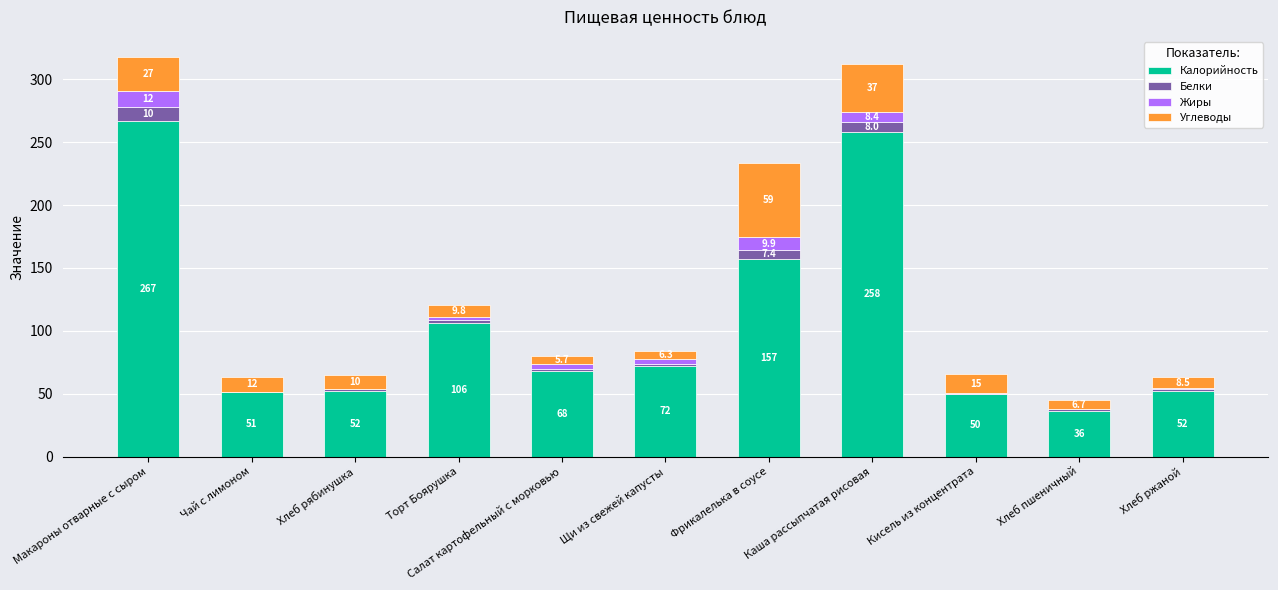

The Калорийность series shows 459.4 at Каша рассыпчатая рисовая. True or false?

False